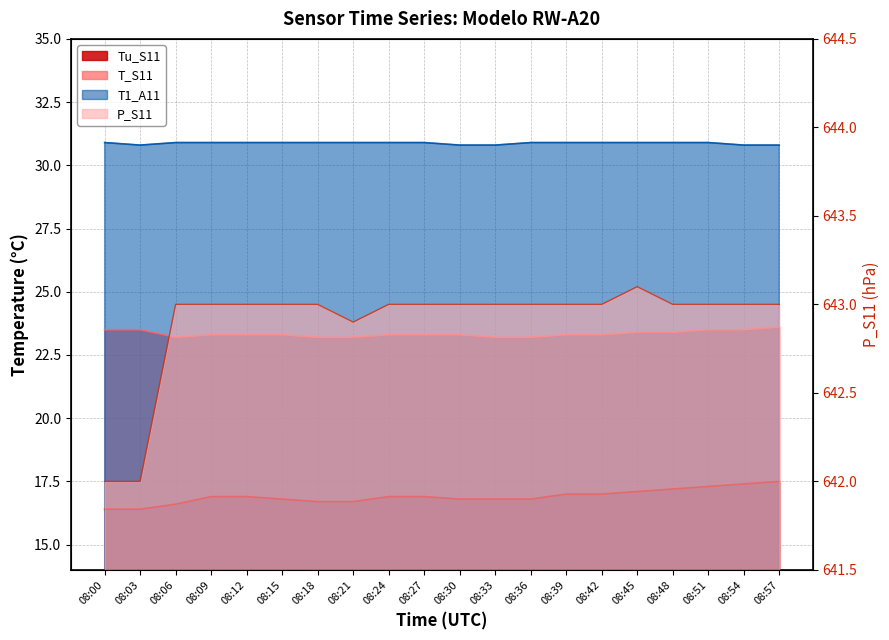

Is the value of T1_A11 at 08:54 greater than the value of T_S11 at 08:45?

Yes